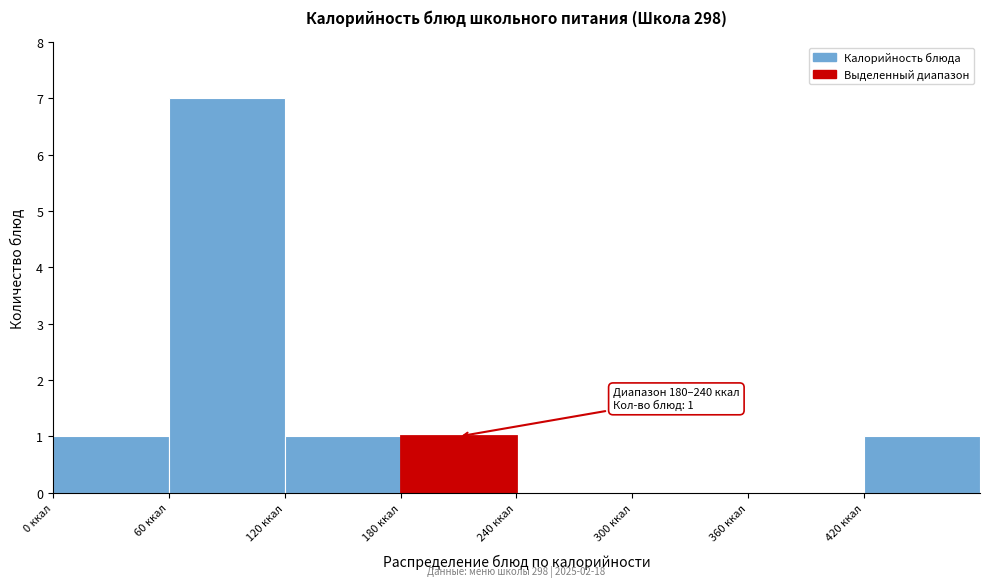

Over which range of the x-axis is the bar tallest?

60 to 120